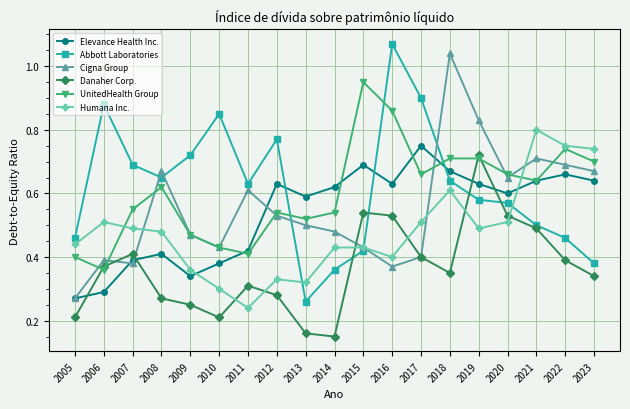

The Humana Inc. series shows 0.2 at 2023. True or false?

False